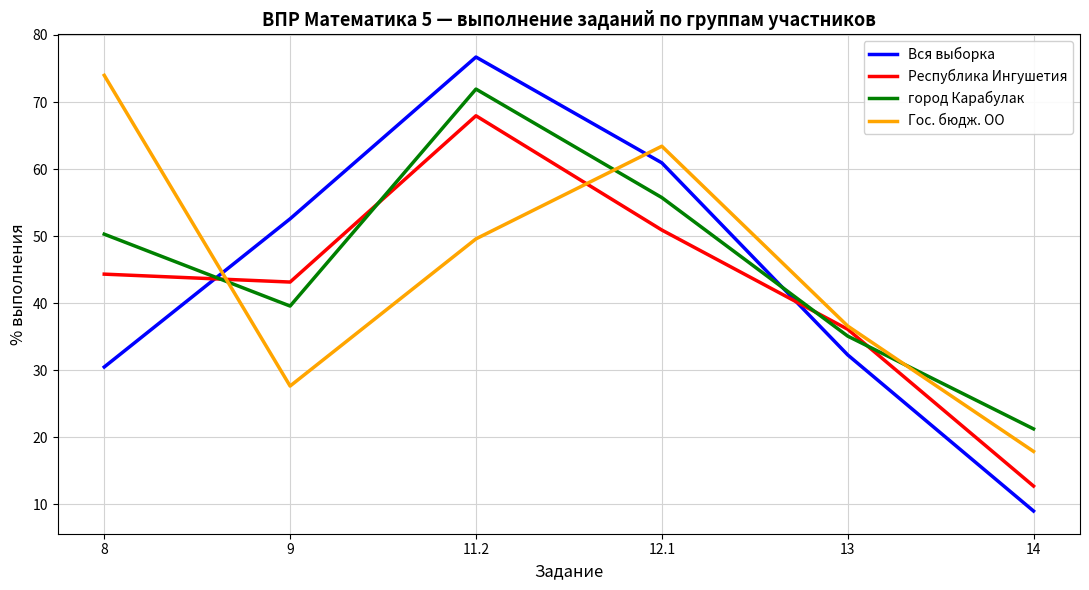

Rank the series at 8 from highest to lowest value.

Гос. бюдж. ОО, город Карабулак, Республика Ингушетия, Вся выборка